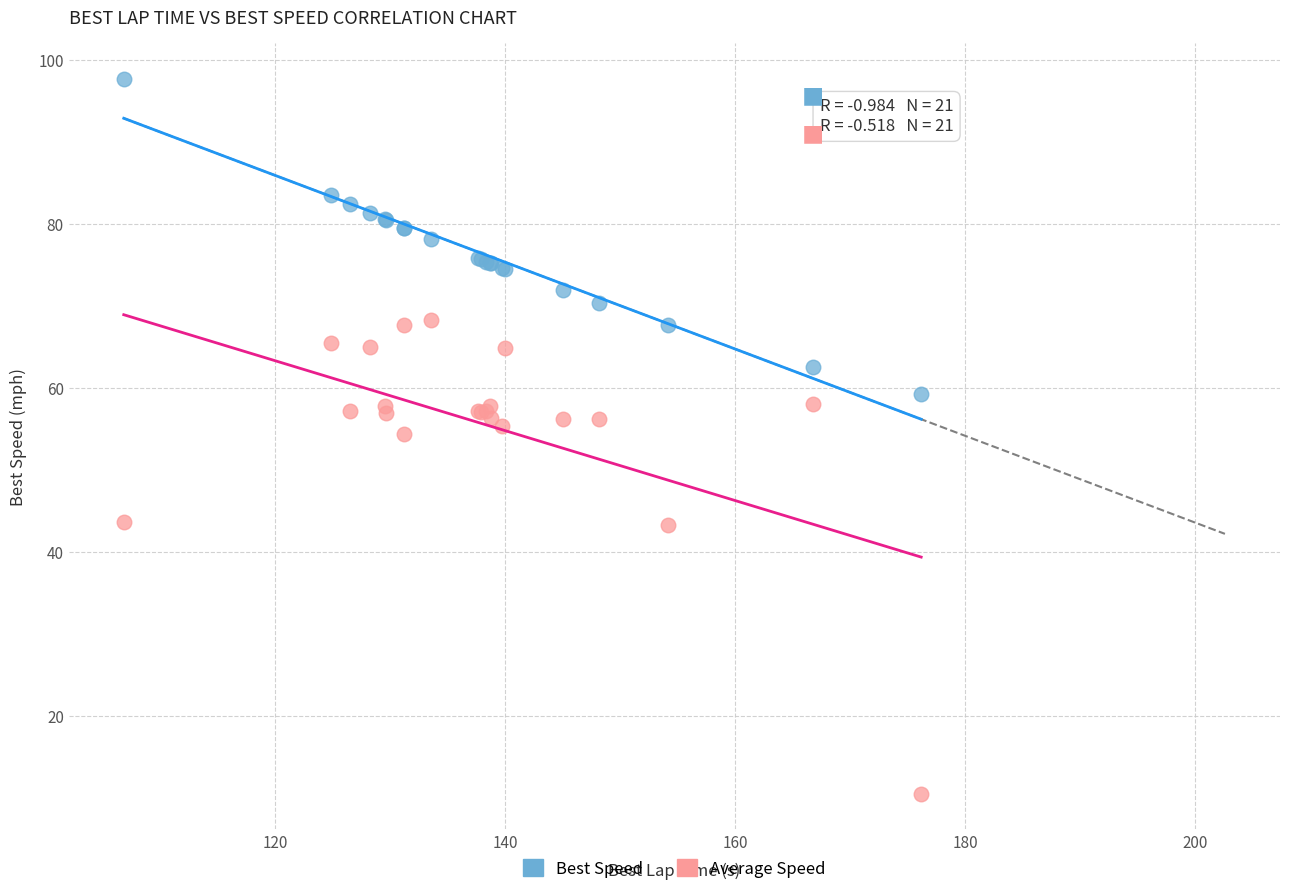

What are all the series names shown in the legend?

Best Speed, Average Speed